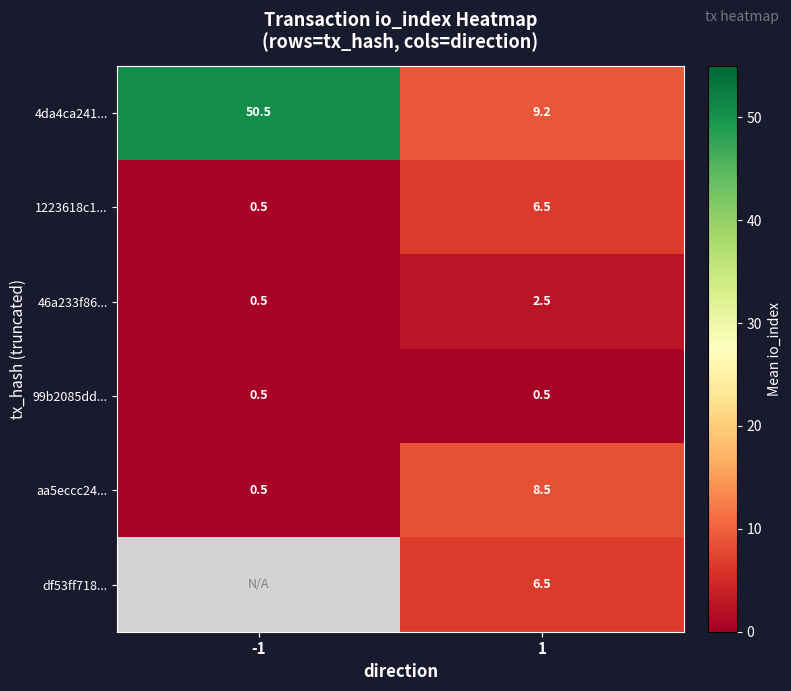

What is the sum of the aa5eccc24... values at -1 and 1?

9.0